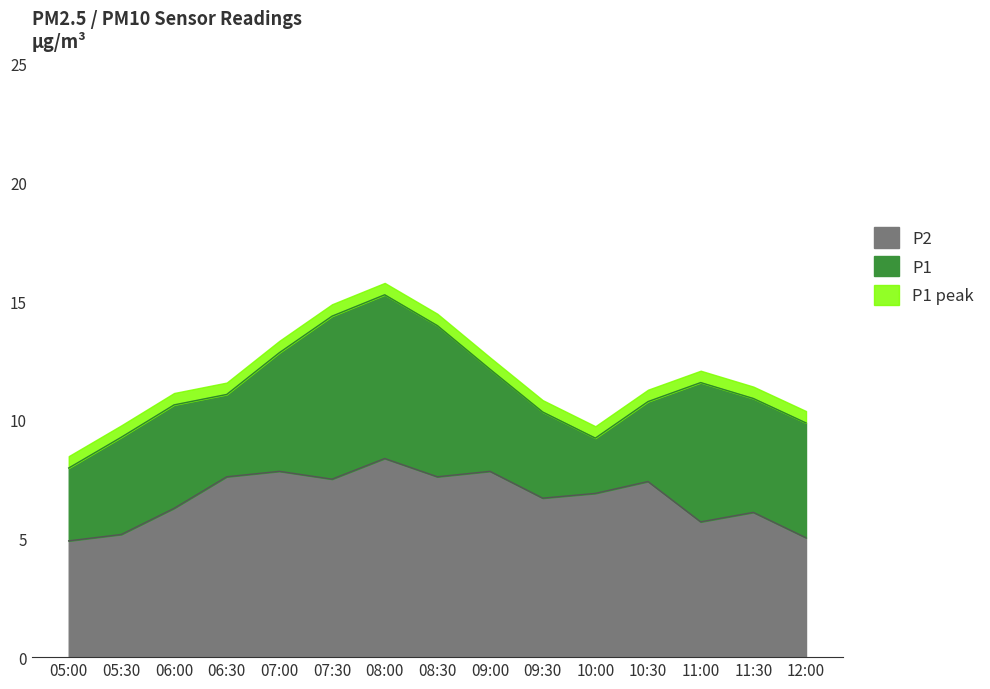

Which series has the widest spread of values?

P1